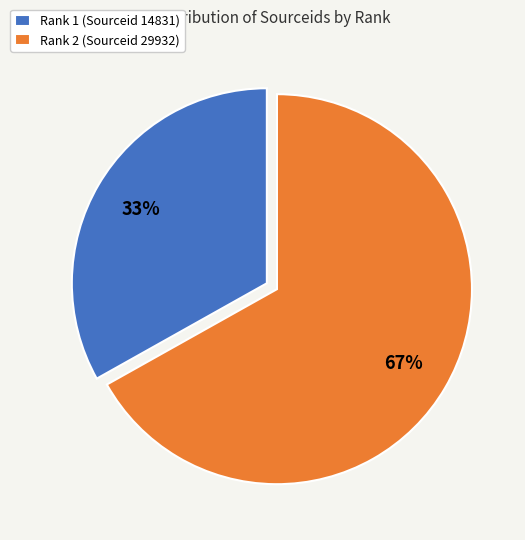

What is the smallest slice in the pie chart?

Rank 1 (Sourceid 14831)